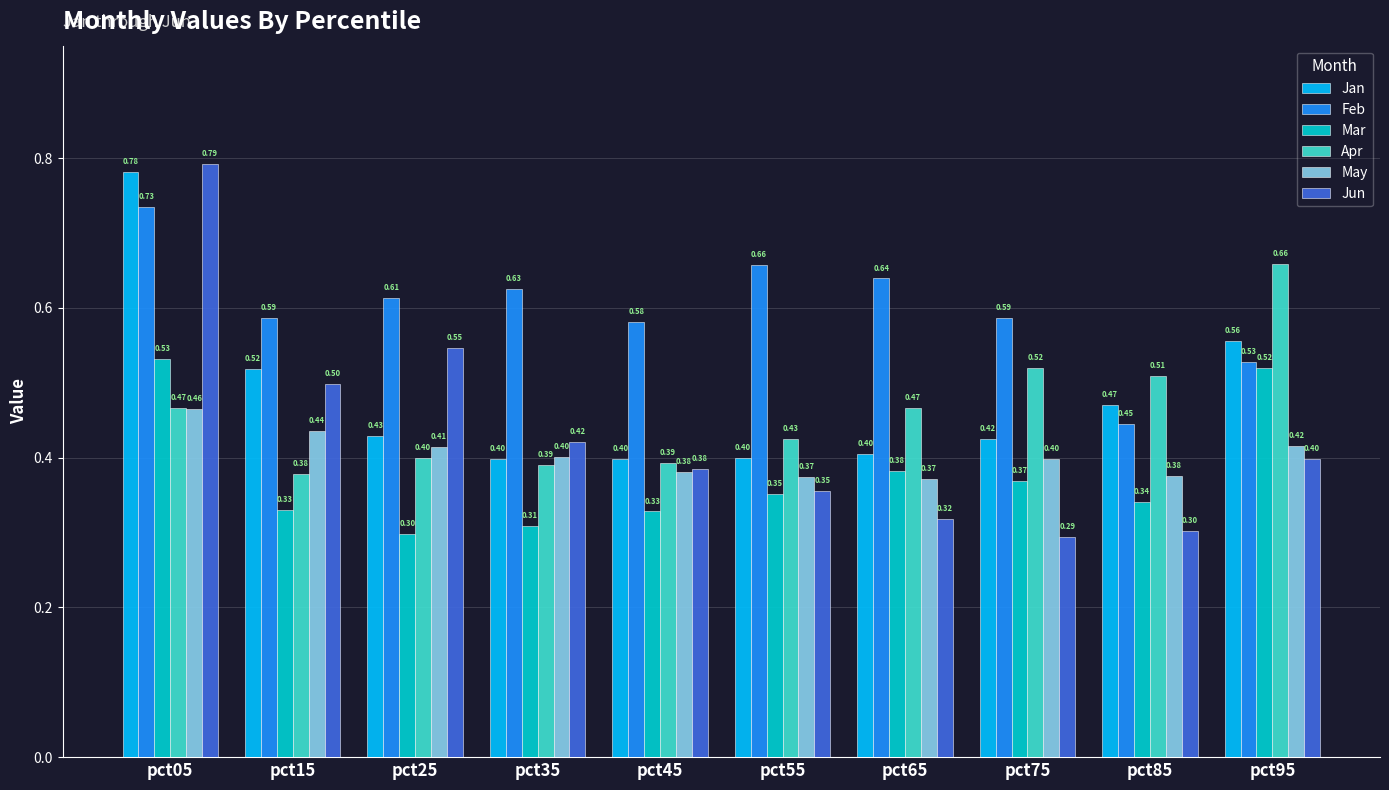

Between pct55 and pct65, which series saw the biggest shift?

Apr